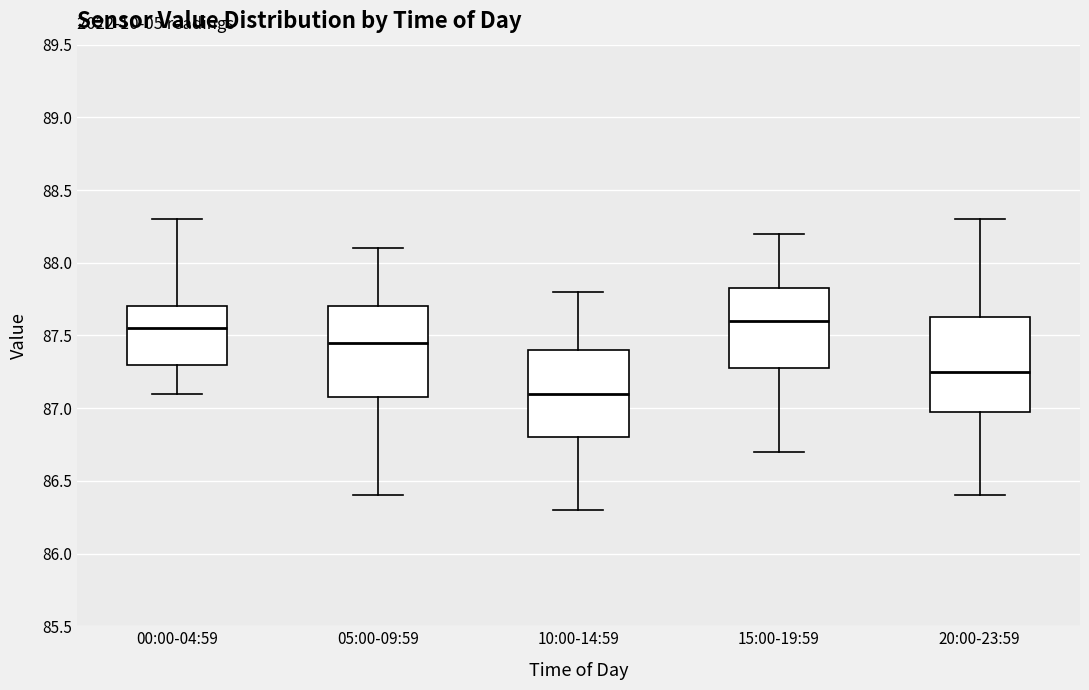

Reading left to right, transcribe this box plot: for each box, give where its median line is, the range the box spans, and where its two whiskers end, as read against the y-axis. The values are not printed on the chart, so give them approximately, as read against the axis.

00:00-04:59: median 87.55, box 87.30 to 87.70, whiskers 87.10 to 88.30
05:00-09:59: median 87.45, box 87.10 to 87.70, whiskers 86.40 to 88.10
10:00-14:59: median 87.10, box 86.80 to 87.40, whiskers 86.30 to 87.80
15:00-19:59: median 87.60, box 87.30 to 87.85, whiskers 86.70 to 88.20
20:00-23:59: median 87.25, box 87.00 to 87.65, whiskers 86.40 to 88.30